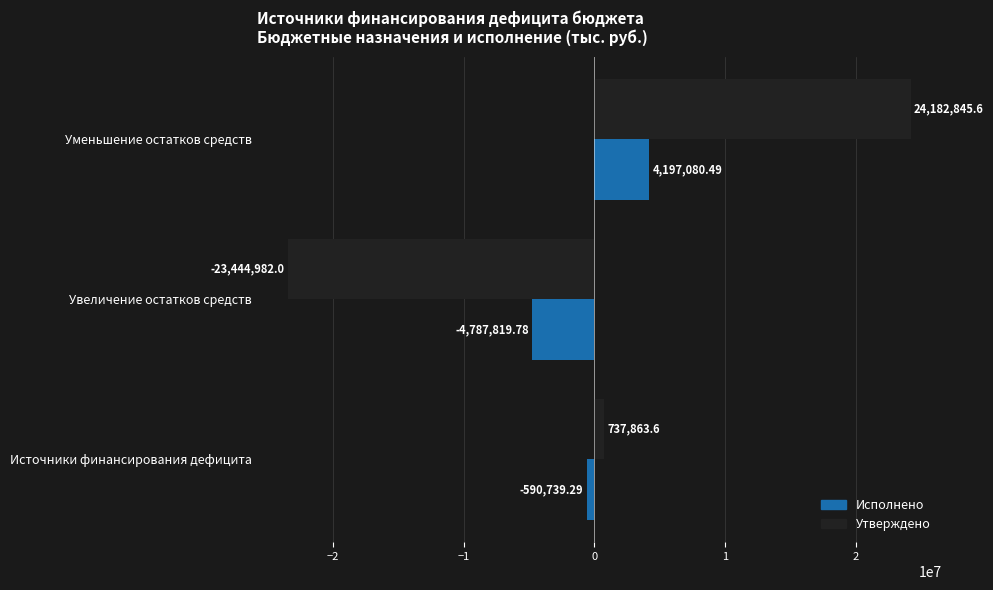

How many values in Утверждено are below zero?

1